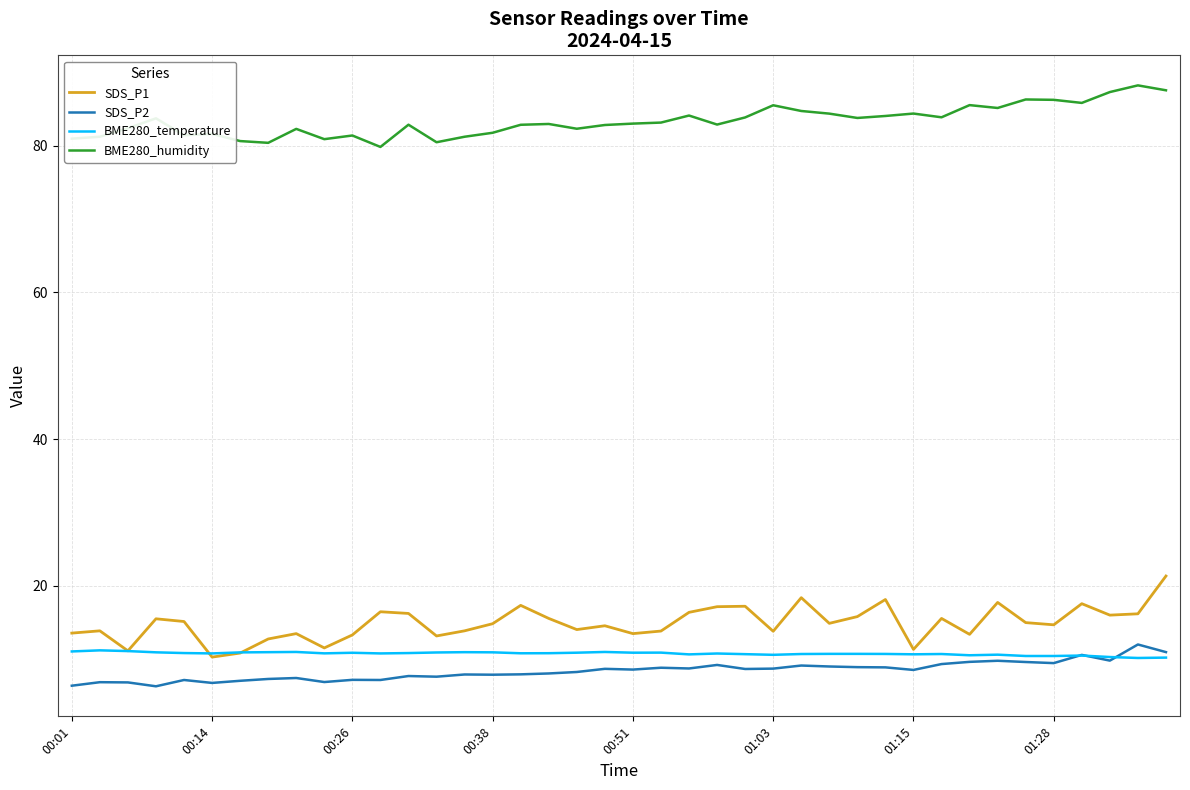

Which series has the largest total across all categories?

BME280_humidity